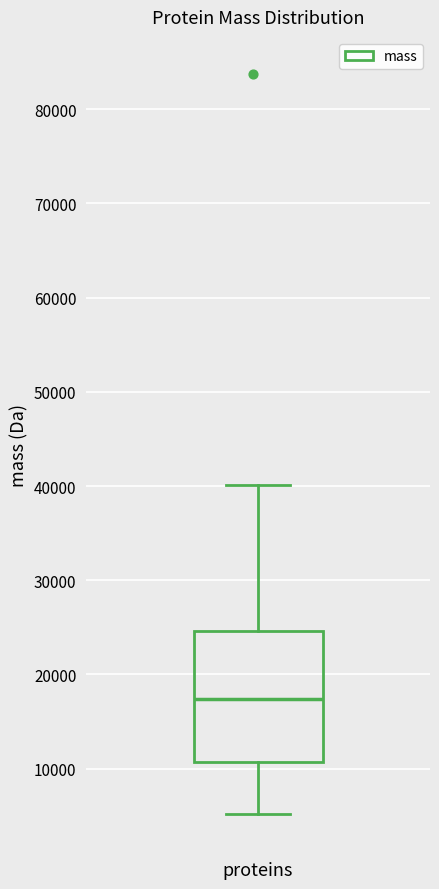

Read this box plot against the y-axis: the position of the median line, the range covered by the box, and the ends of both whiskers. The values are not printed on the chart, so give them approximately, as read against the axis.

median 17000, box 11000 to 25000, whiskers 5000 to 40000